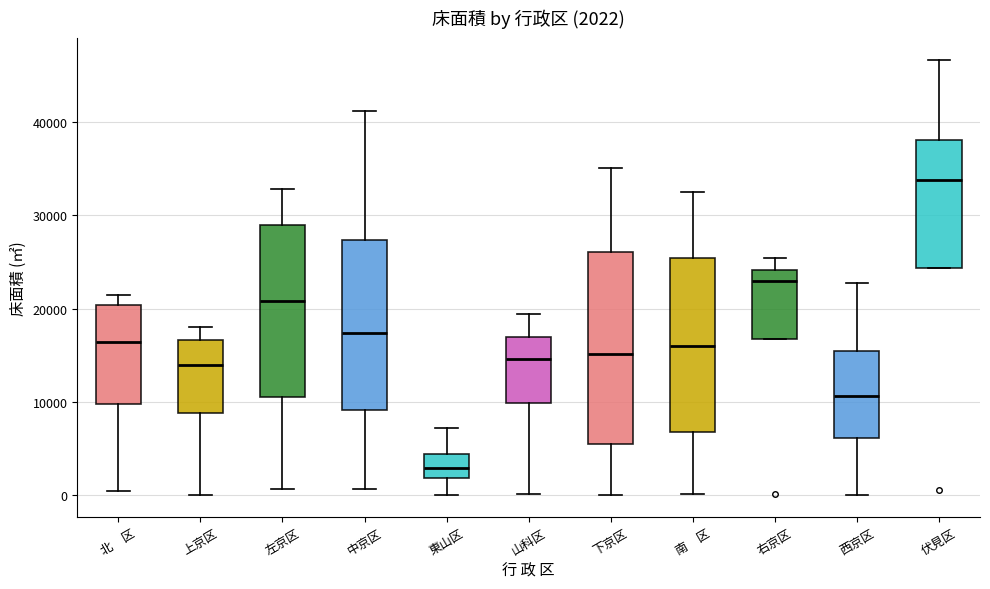

Comparing the boxes themselves (not the whiskers), which one is the tallest?

下京区